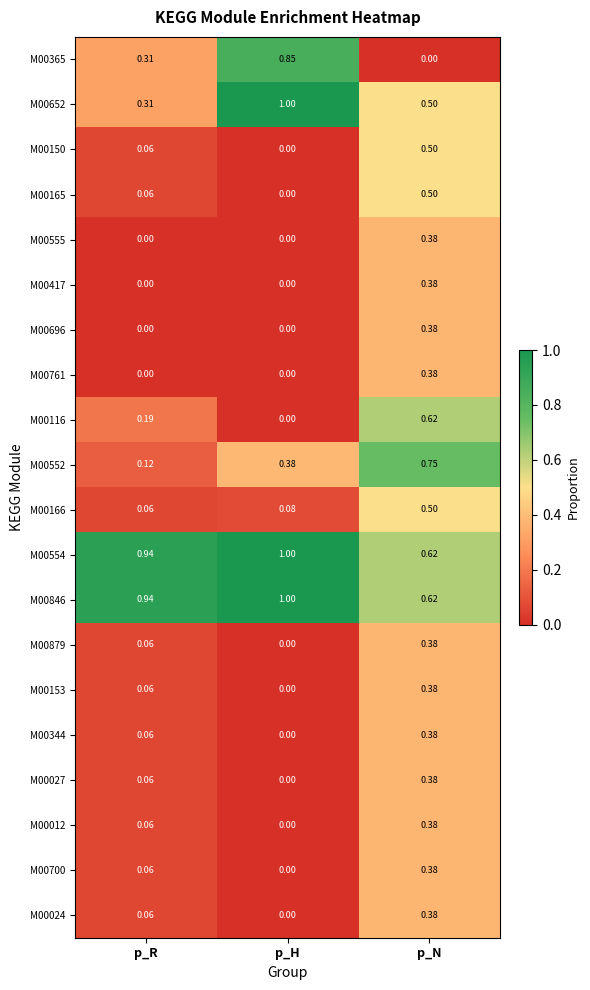

Is the value of M00150 at p_R greater than the value of M00024 at p_H?

Yes